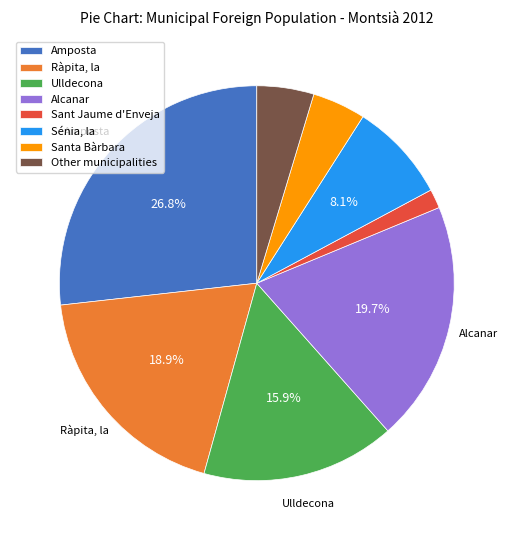

What is the largest slice in the pie chart?

Amposta